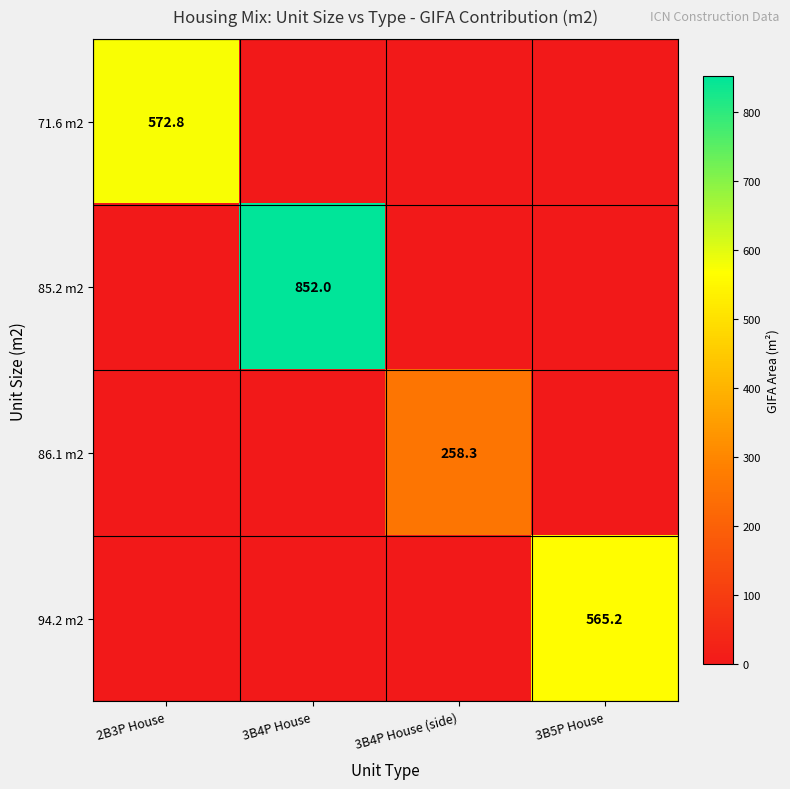

True or false: 86.1 m2 has a value of 258.3 at 3B4P House (side).

True